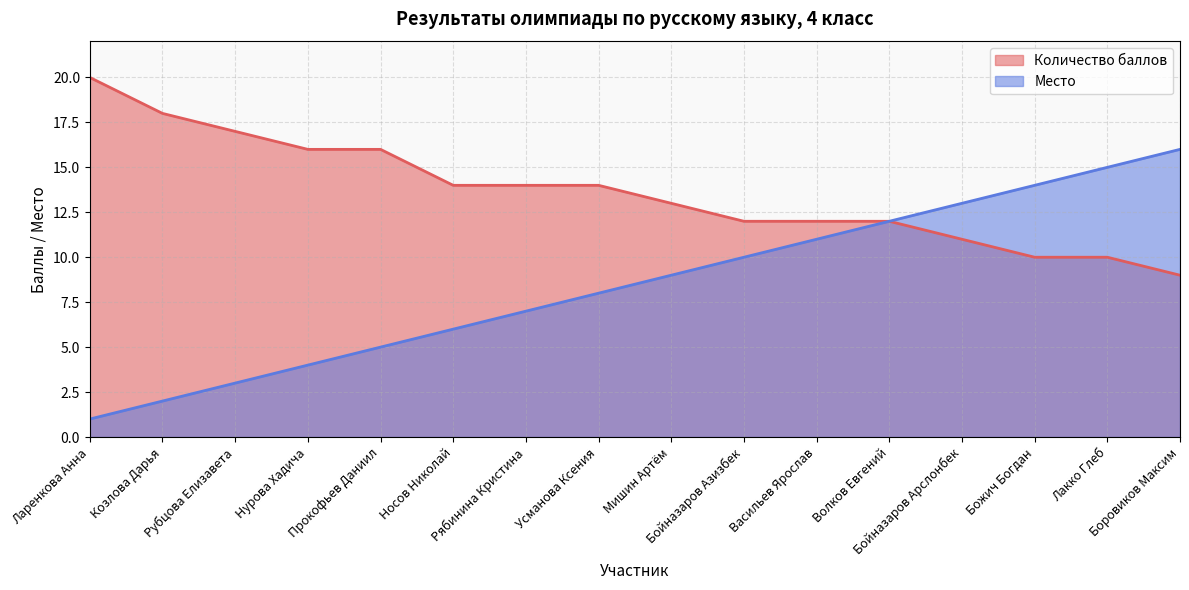

Reading right to left, what are all the values shown in this chart?

Количество баллов: 9	10	10	11	12	12	12	13	14	14	14	16	16	17	18	20
Место: 16	15	14	13	12	11	10	9	8	7	6	5	4	3	2	1